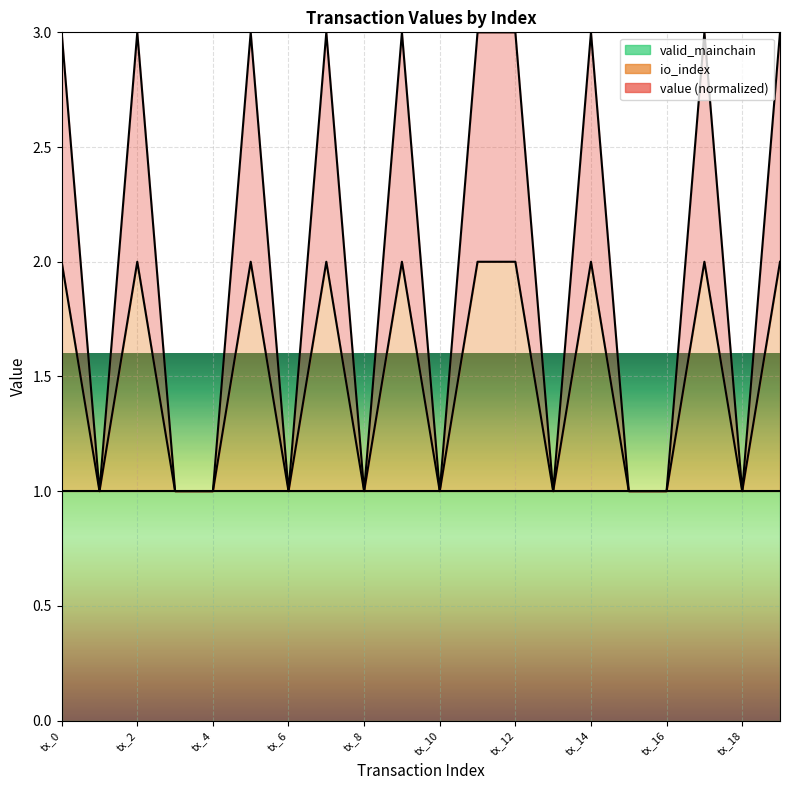

Read the io_index value at tx_13.

1.0